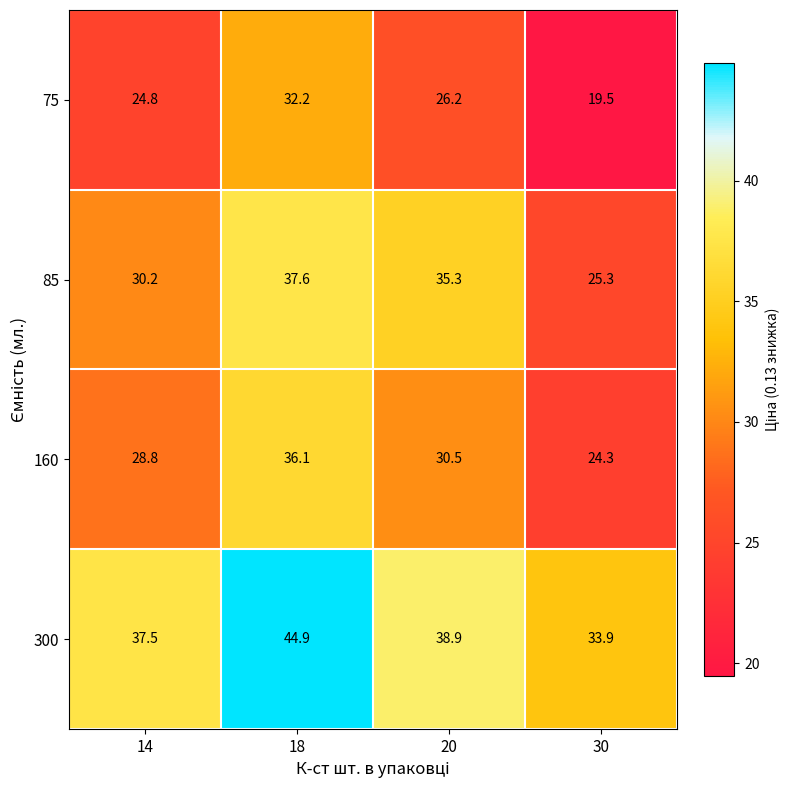

How many categories are shown in the chart?

4